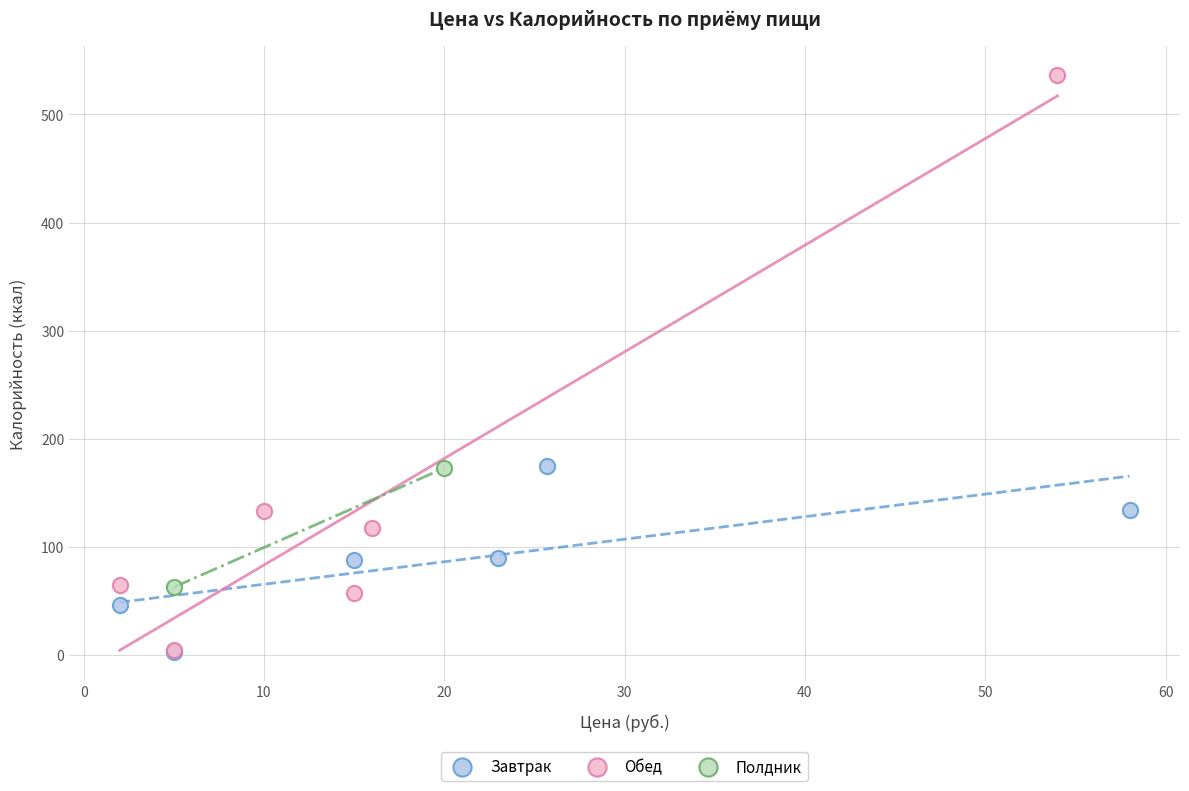

What are all the series names shown in the legend?

Завтрак, Обед, Полдник